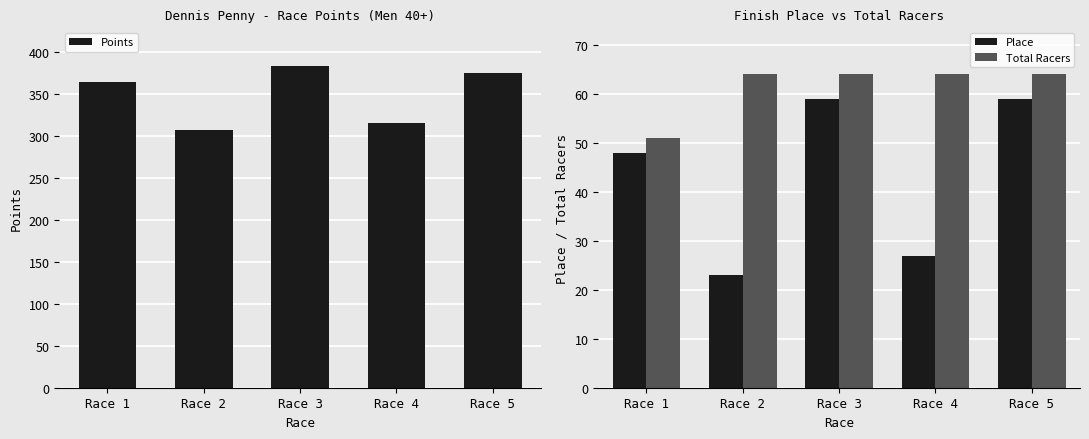

What is the sum of the Total Racers values at Race 2 and Race 1?

115